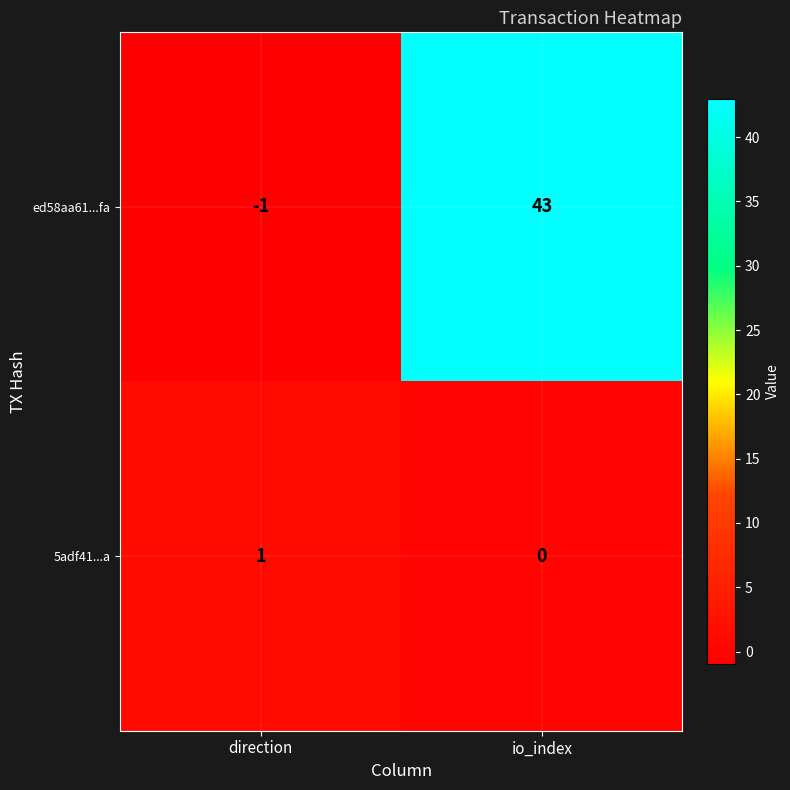

What is the sum of the ed58aa61...fa values at direction and io_index?

42